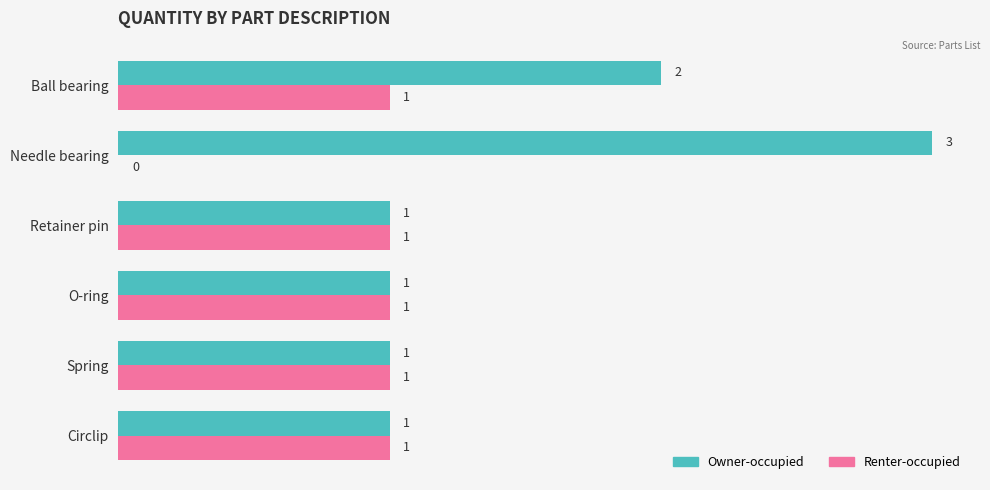

At which label is Renter-occupied closest to 0?

Needle bearing